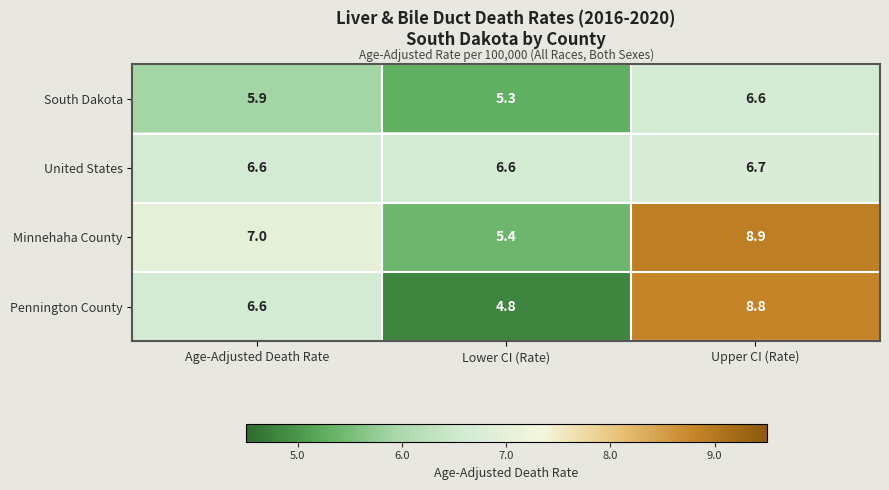

Which series has the largest range (max minus min)?

Pennington County